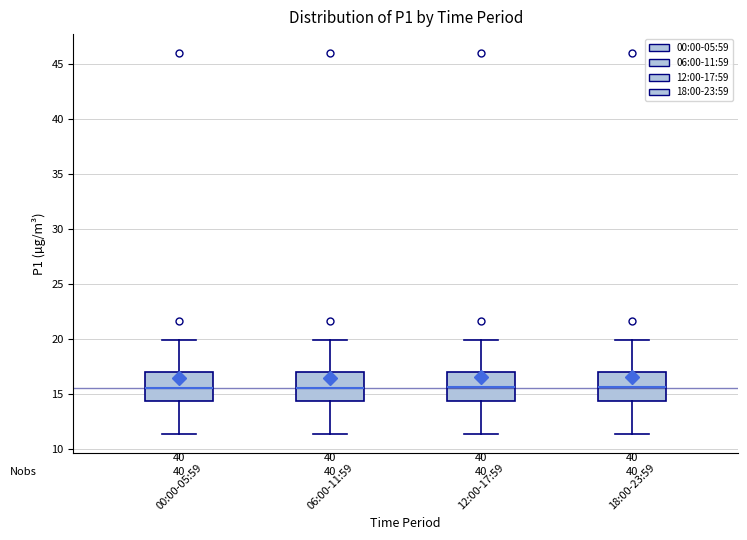

Reading left to right, transcribe this box plot: for each box, give where its median line is, the range the box spans, and where its two whiskers end, as read against the y-axis. The values are not printed on the chart, so give them approximately, as read against the axis.

00:00-05:59: median 15.5, box 14.5 to 17.0, whiskers 11.5 to 20.0
06:00-11:59: median 15.5, box 14.5 to 17.0, whiskers 11.5 to 20.0
12:00-17:59: median 15.5, box 14.5 to 17.0, whiskers 11.5 to 20.0
18:00-23:59: median 15.5, box 14.5 to 17.0, whiskers 11.5 to 20.0